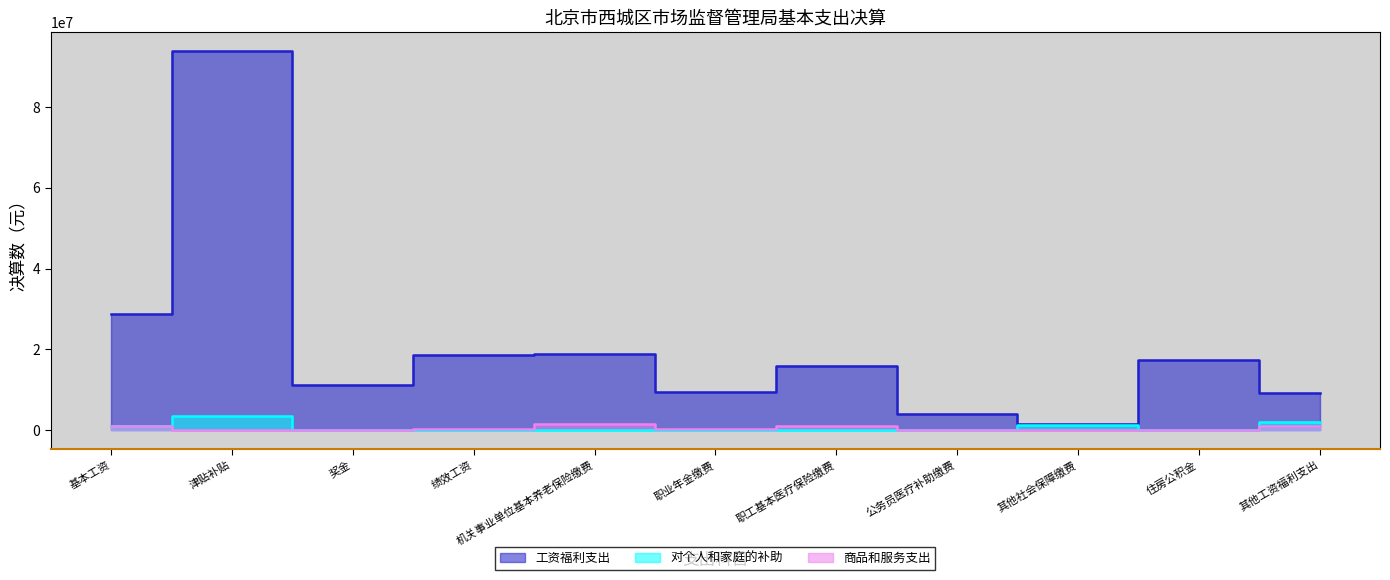

Where is 对个人和家庭的补助 nearest to the value 1807541?

其他工资福利支出